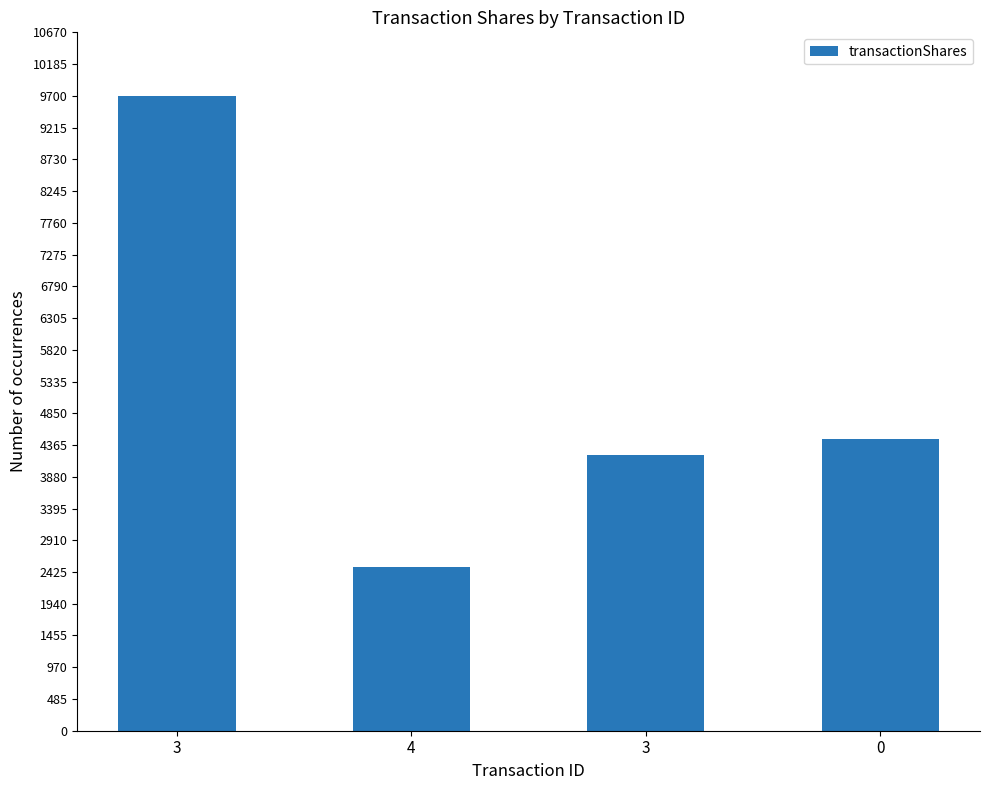

Where does the data first go above 4460?

3